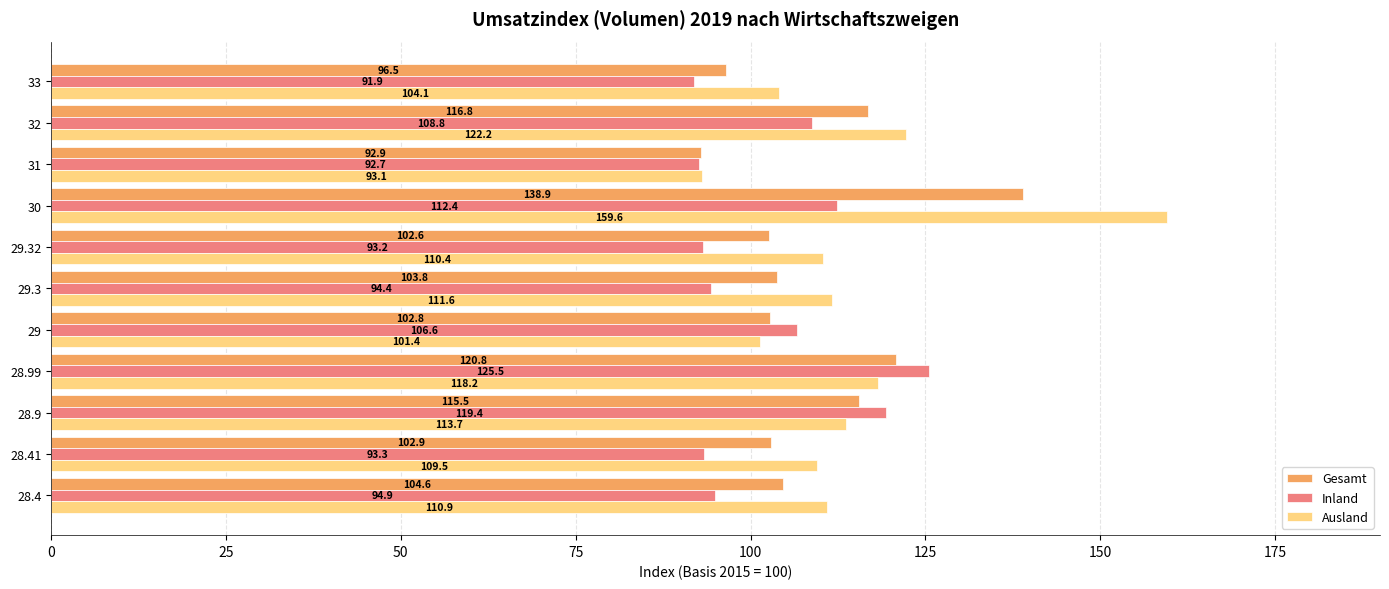

Which category has the highest value in the Inland series?

28.99